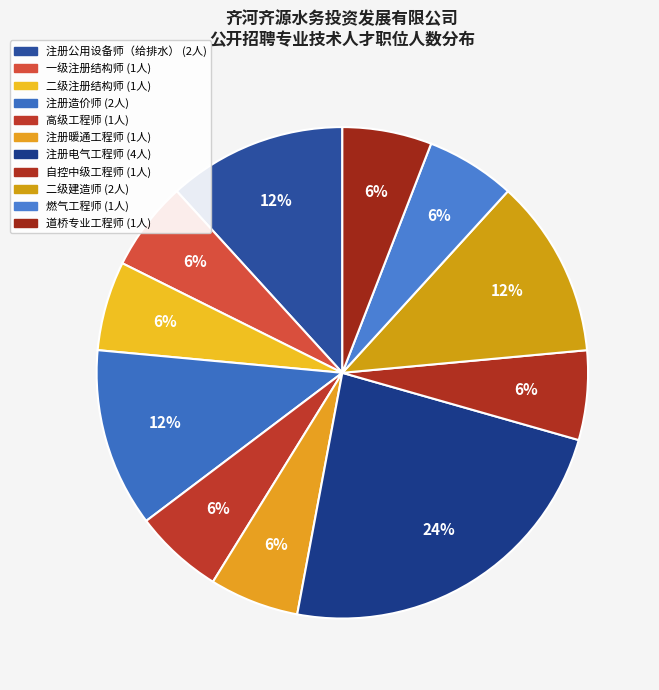

To the nearest percent, what is the average slice percentage?

9%